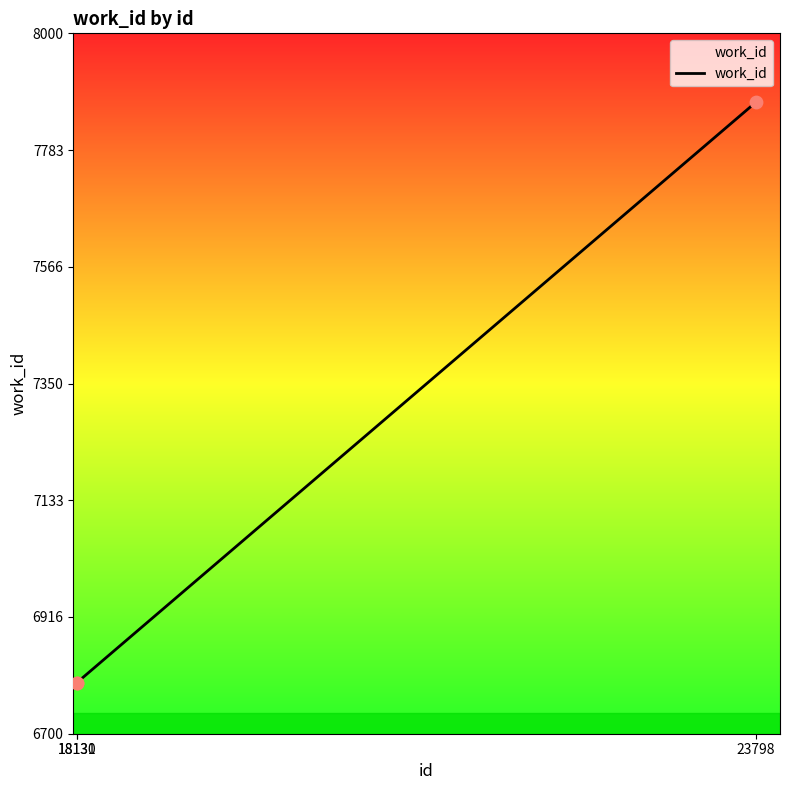

What is the ratio of the value at 18130 to the value at 23798?

0.9